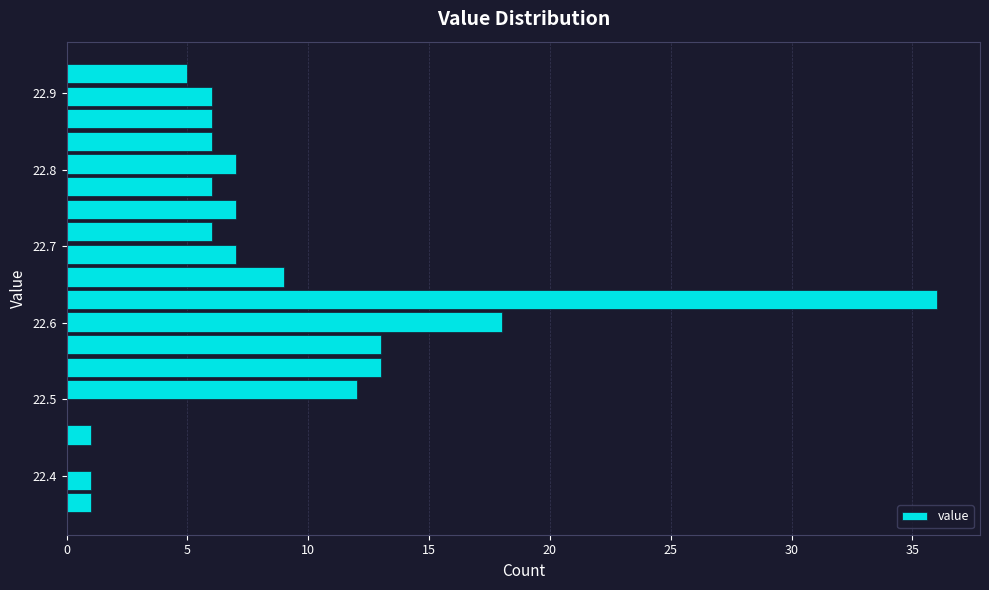

Around what value on the y-axis is the longest bar? Give the approximate position of its centre, as read against the axis.

22.63